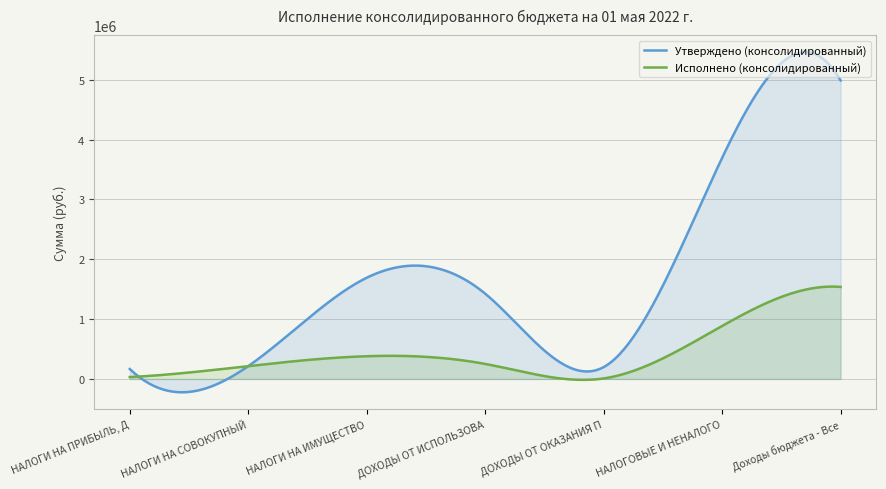

True or false: Исполнено (консолидированный) has more than 0 interior local peaks.

True